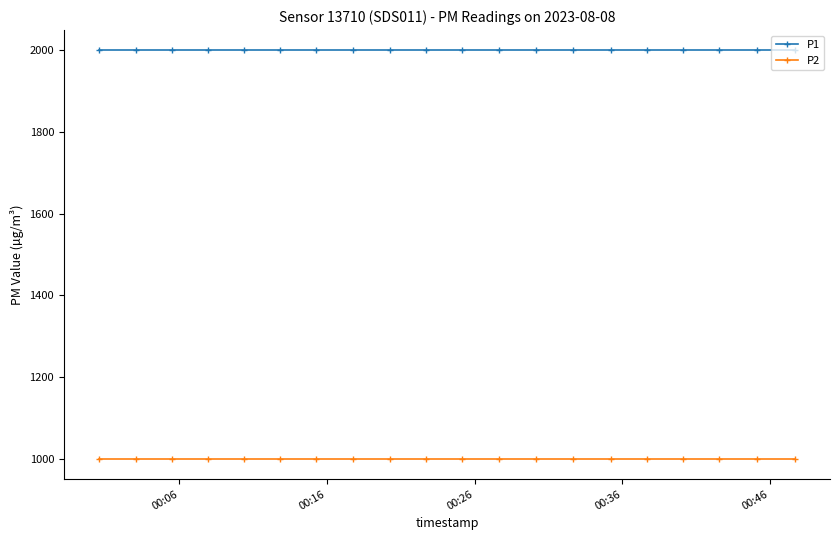

What is the lowest value of the P1 series?

1999.9